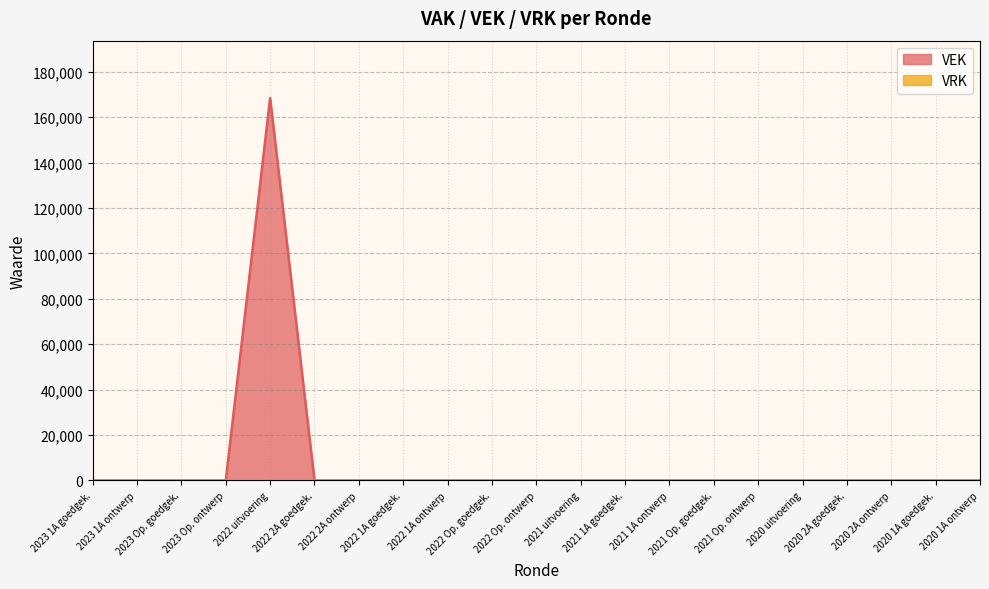

Does the chart display data point markers on the line(s)?

No